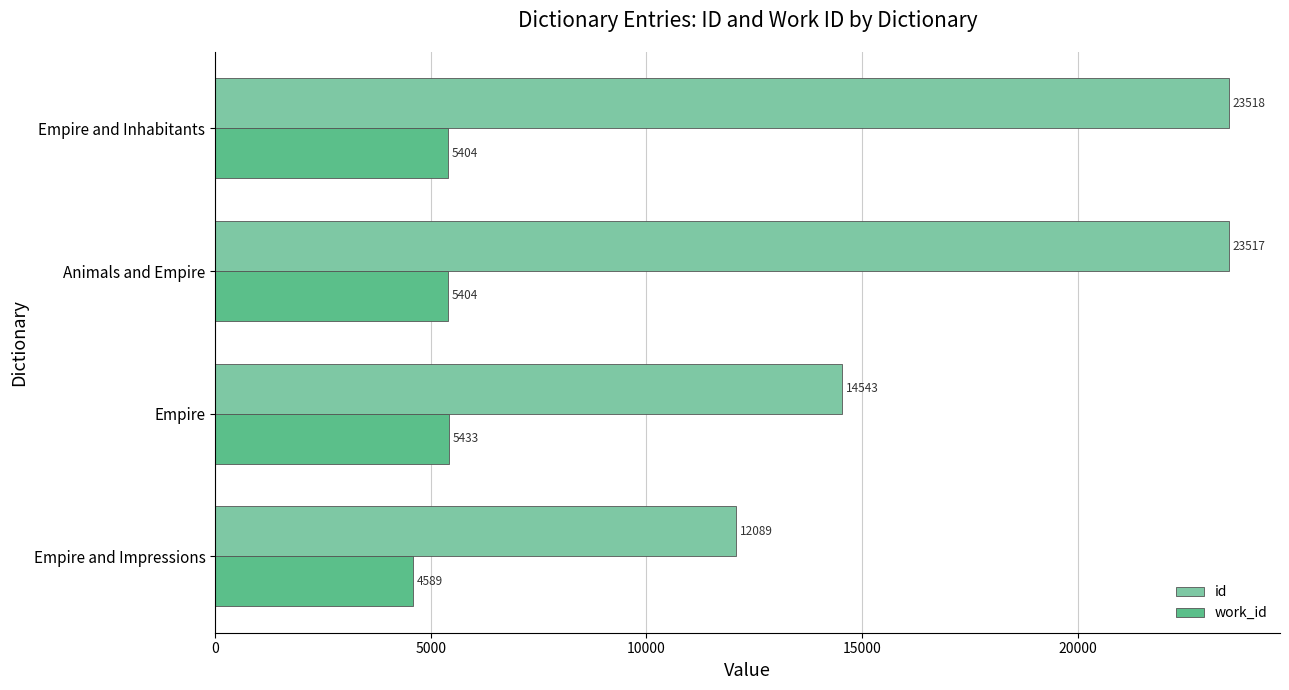

Which series changed the most between Empire and Impressions and Animals and Empire?

id